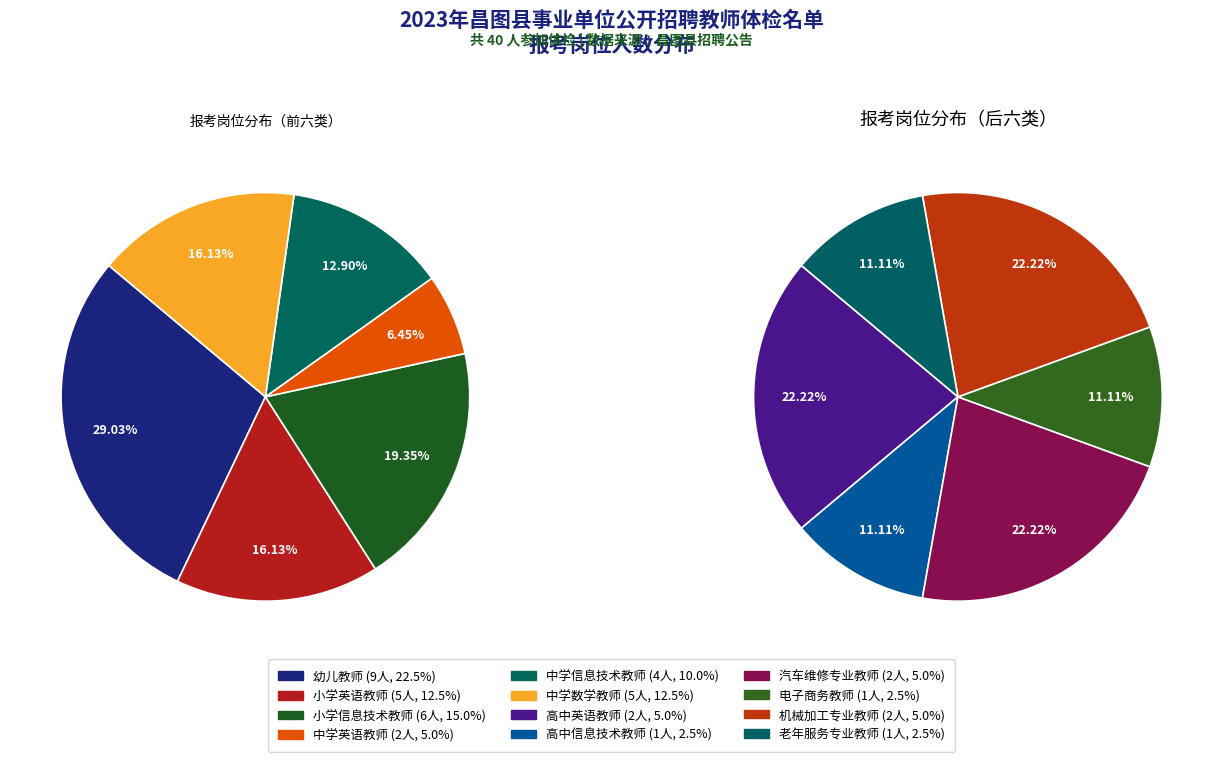

How many segments does this pie chart have?

12